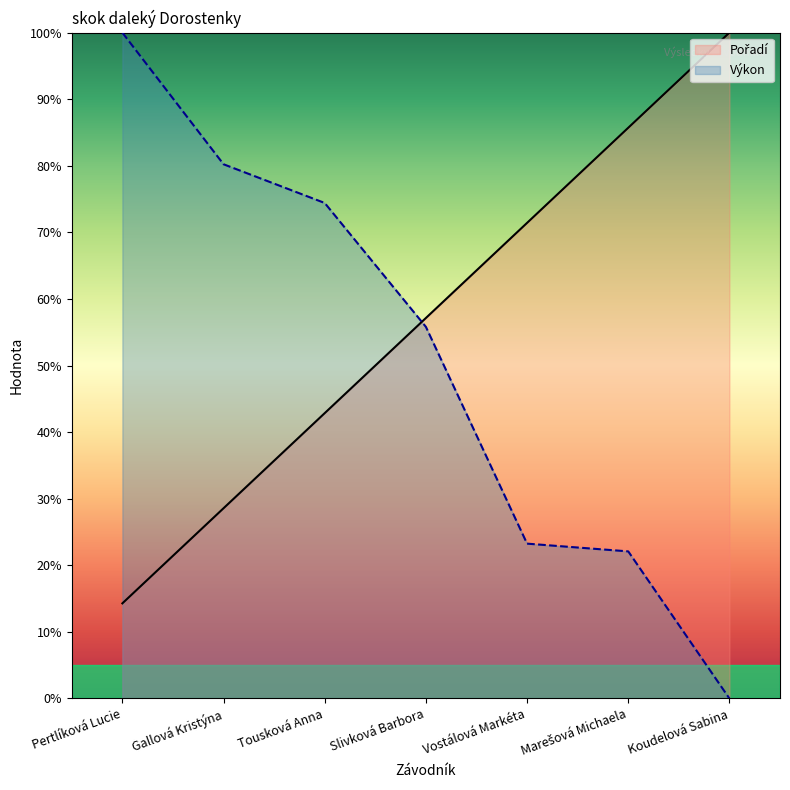

Is it true that Pořadí equals 0.7 at Vostálová Markéta?

True